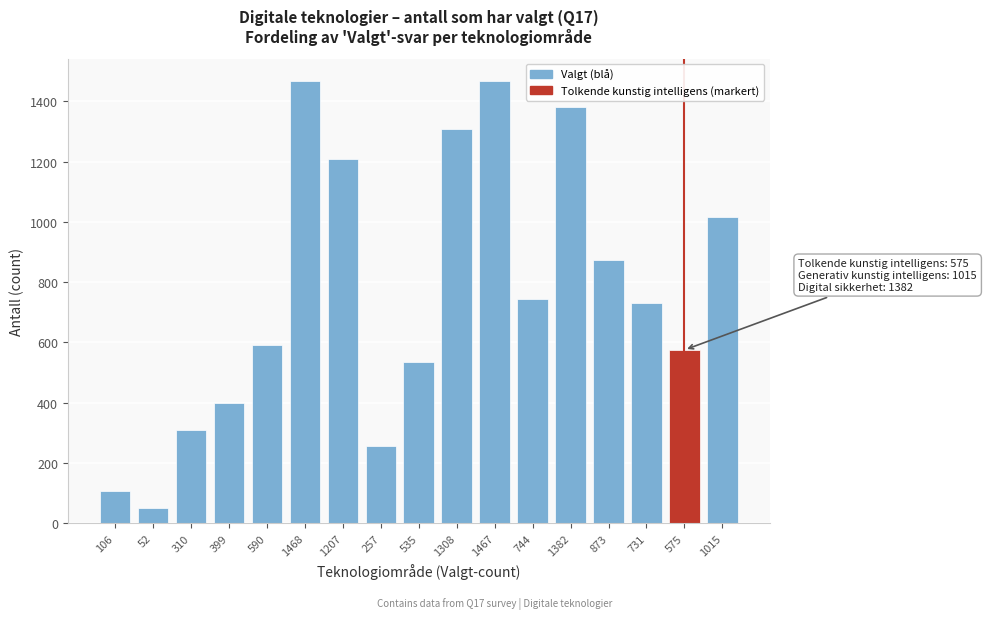

What is the difference between the maximum and minimum values?

1416